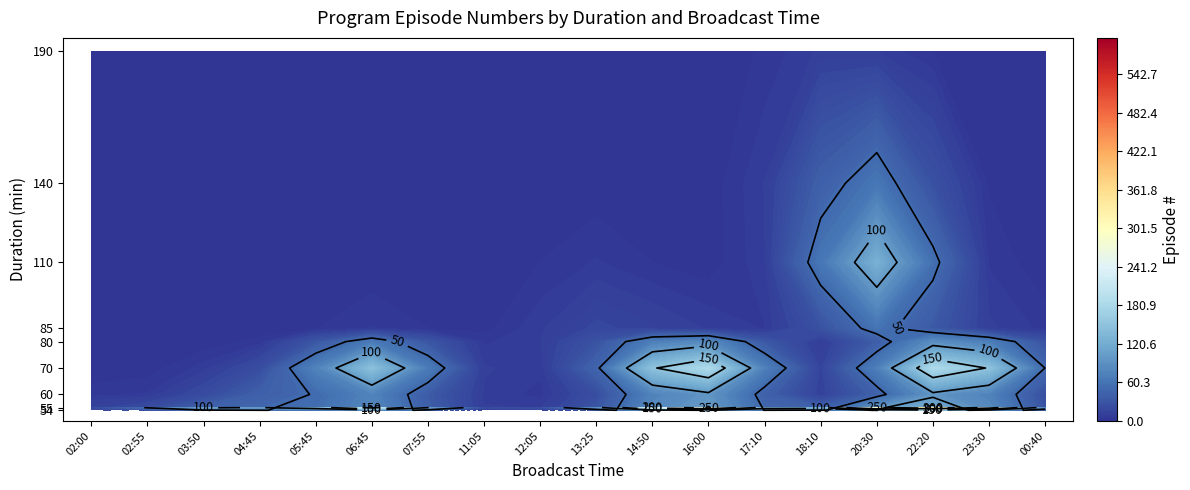

Between 00:40 and 23:30, which is larger?

23:30